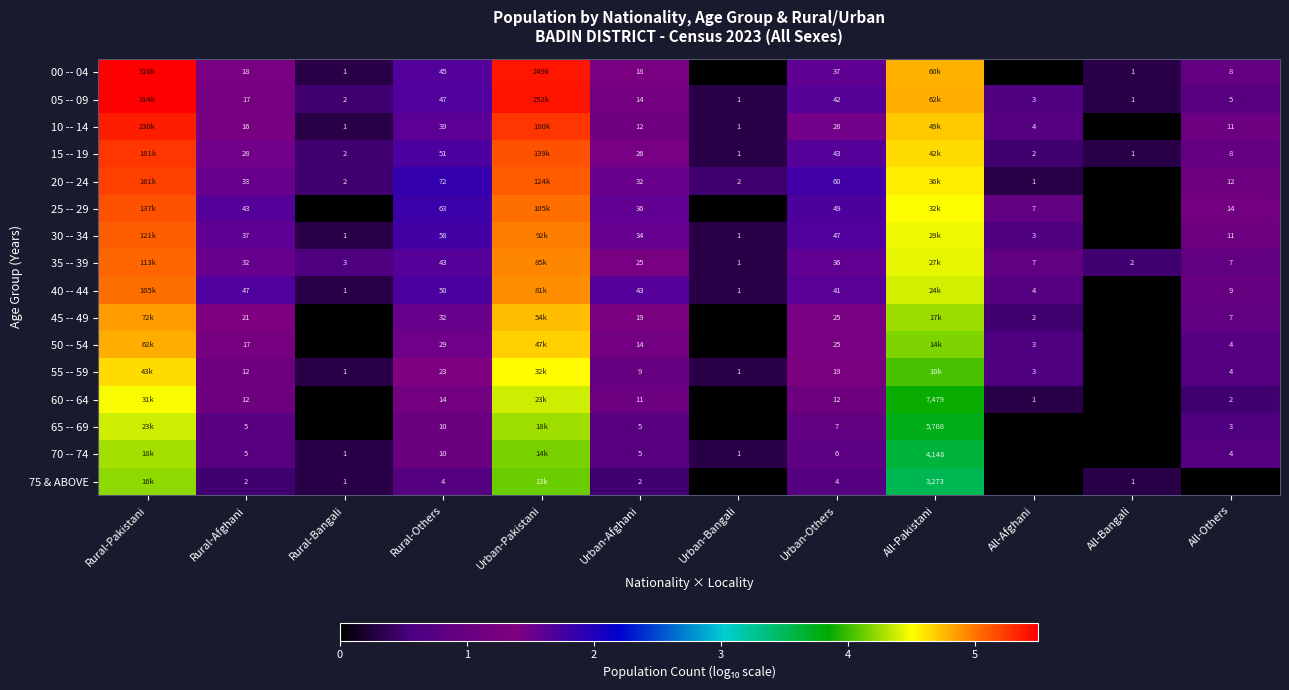

How many data points in 30 -- 34 are above 1?

8